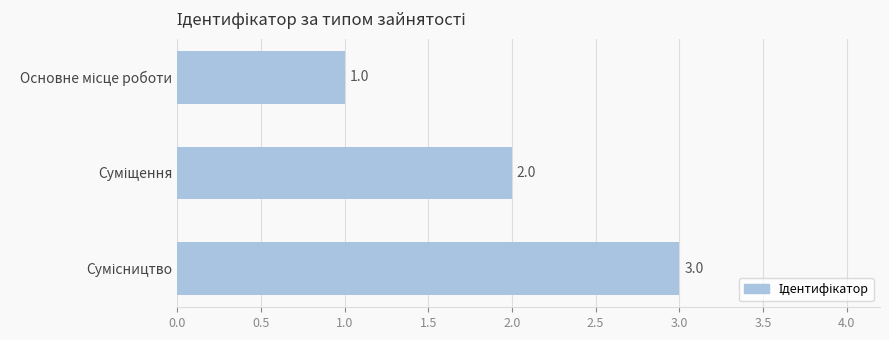

Count the values in the range 1 to 3.

3